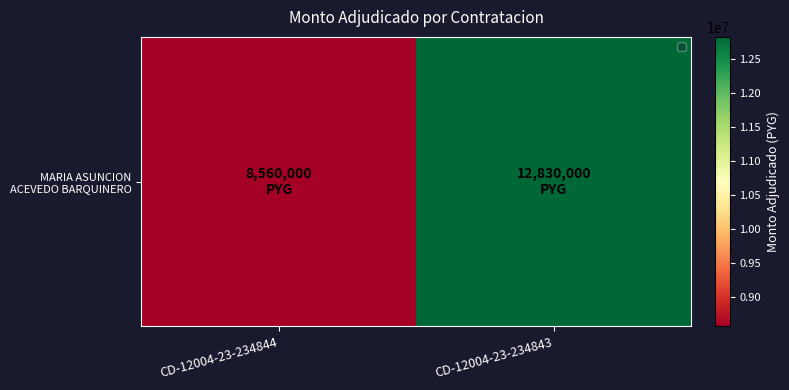

What is the greatest value displayed?

12830000